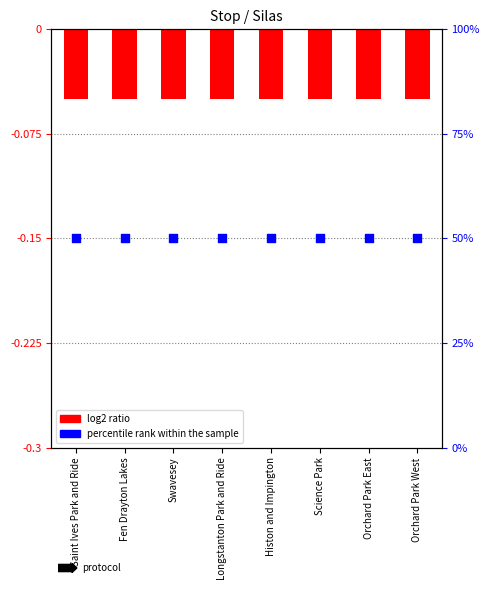

Which series reaches the minimum Y coordinate?

Silas (log2 ratio)